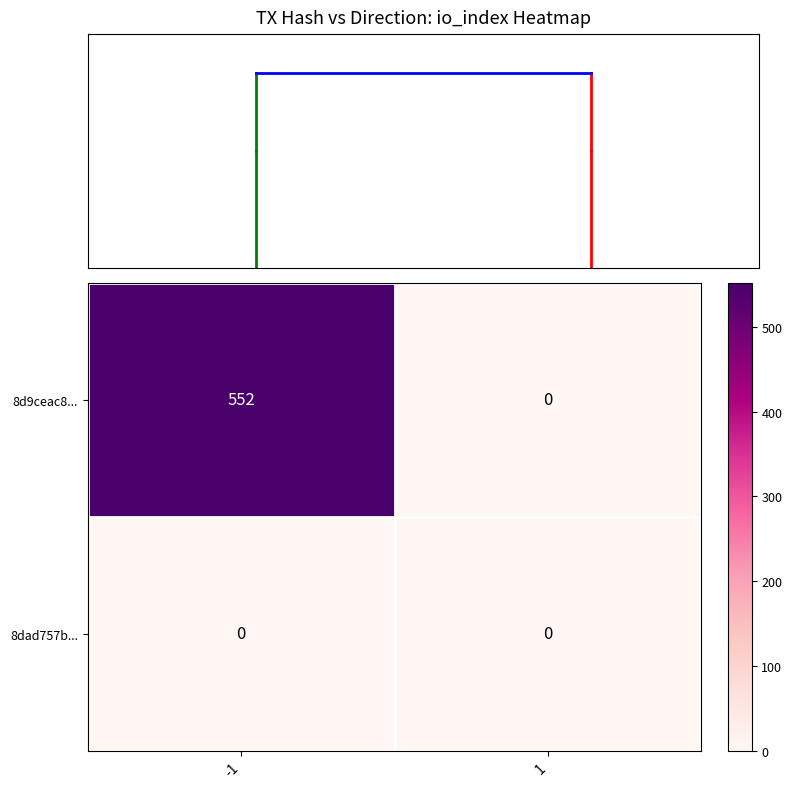

Rank the series by their average value, from highest to lowest.

8d9ceac8..., 8dad757b...